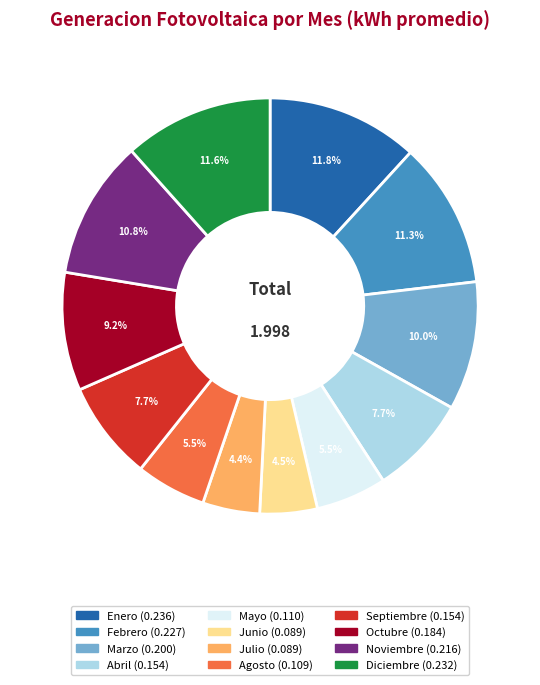

To the nearest percent, what portion does Diciembre represent?

12%